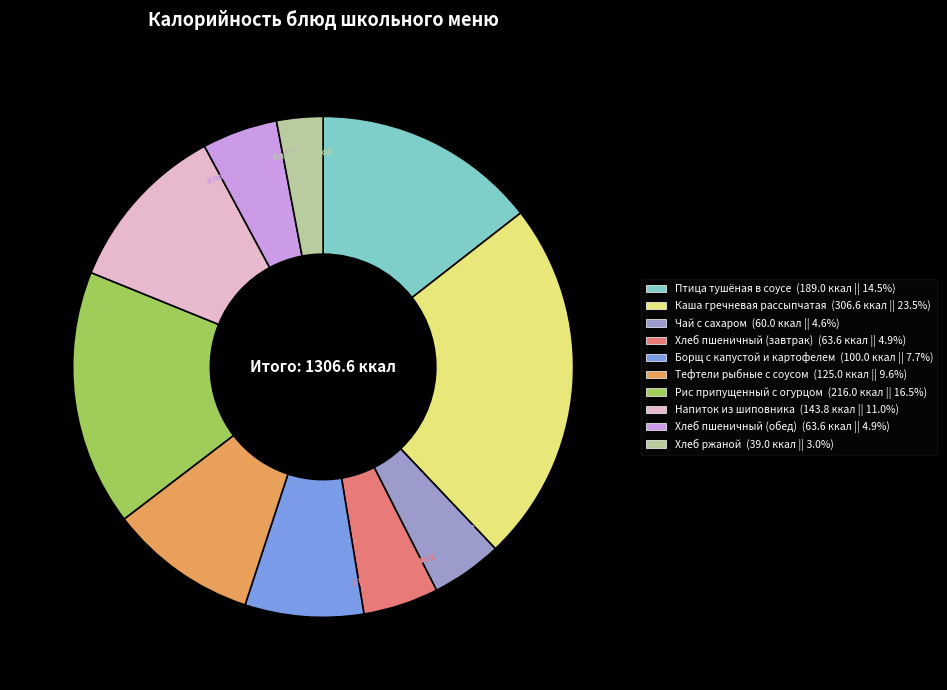

Does Каша гречневая рассыпчатая account for over 50% of the chart?

No